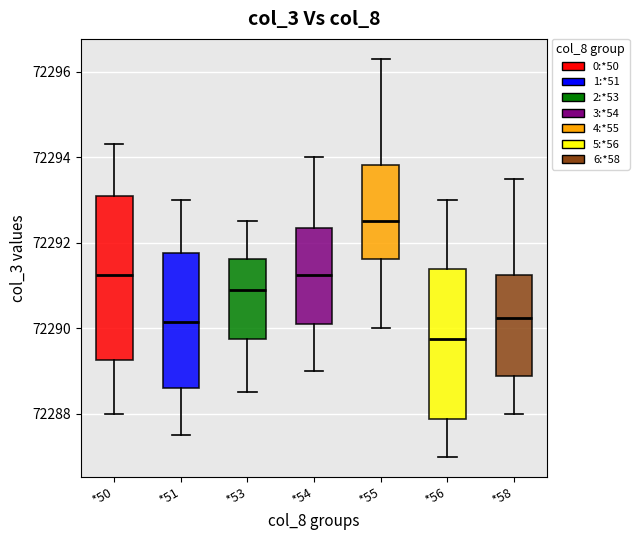

Reading left to right, read every box against the y-axis: the position of its median line, the range the box covers, and the ends of its whiskers. The values are not printed on the chart, so give them approximately, as read against the axis.

*50: median 72291.2, box 72289.2 to 72293.2, whiskers 72288.0 to 72294.4
*51: median 72290.2, box 72288.6 to 72291.8, whiskers 72287.6 to 72293.0
*53: median 72291.0, box 72289.8 to 72291.6, whiskers 72288.6 to 72292.6
*54: median 72291.2, box 72290.2 to 72292.4, whiskers 72289.0 to 72294.0
*55: median 72292.6, box 72291.6 to 72293.8, whiskers 72290.0 to 72296.4
*56: median 72289.8, box 72287.8 to 72291.4, whiskers 72287.0 to 72293.0
*58: median 72290.2, box 72288.8 to 72291.2, whiskers 72288.0 to 72293.6